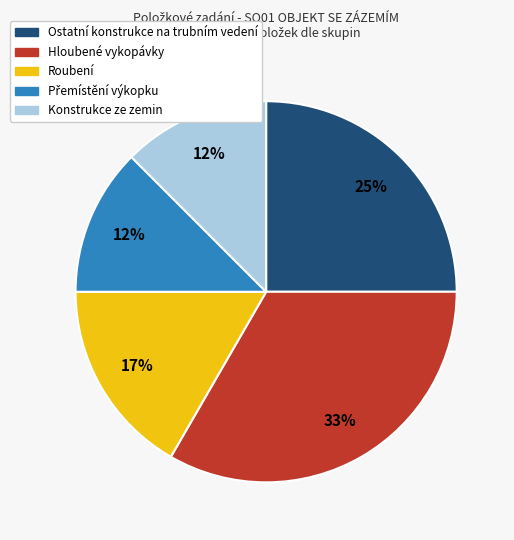

Which category has the biggest portion of the pie?

Hloubené vykopávky